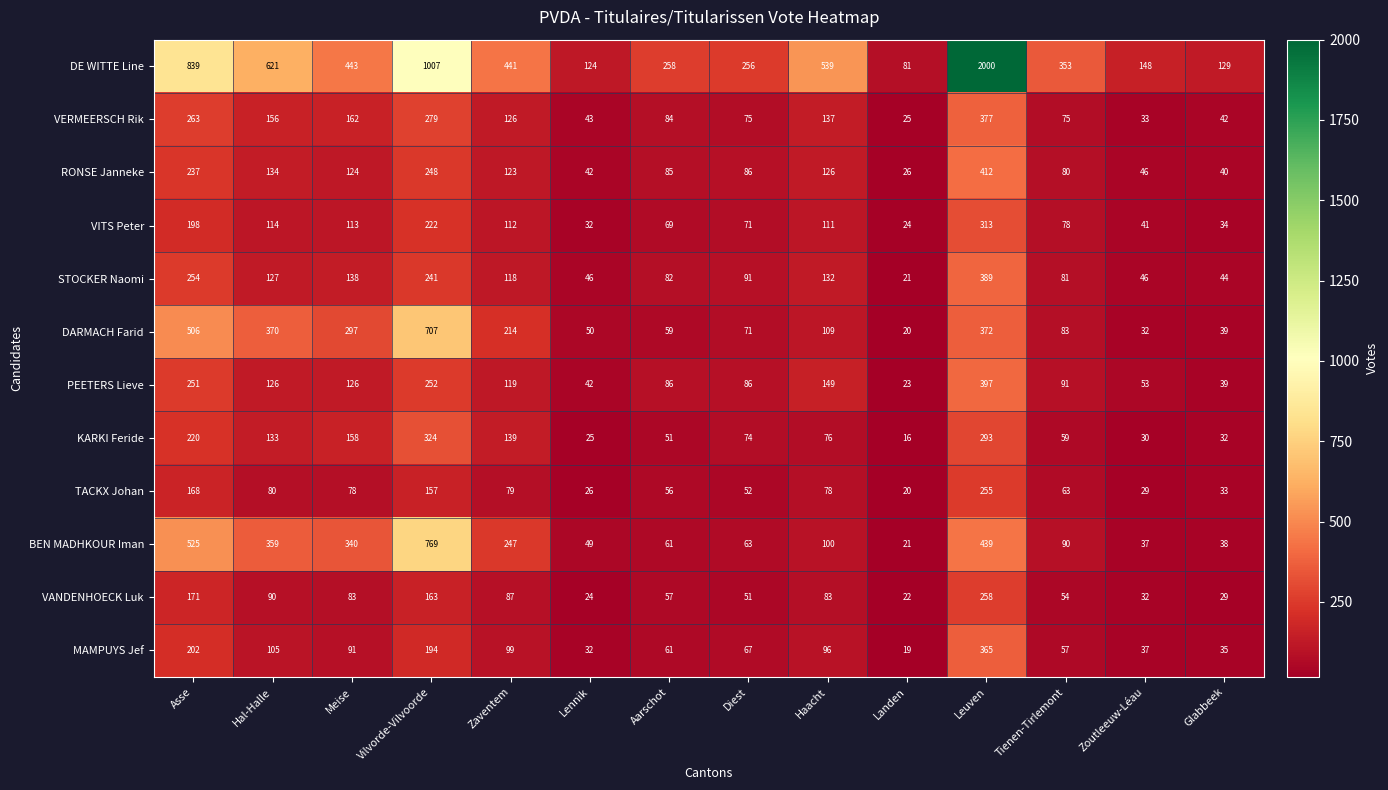

How many categories are shown in the chart?

14